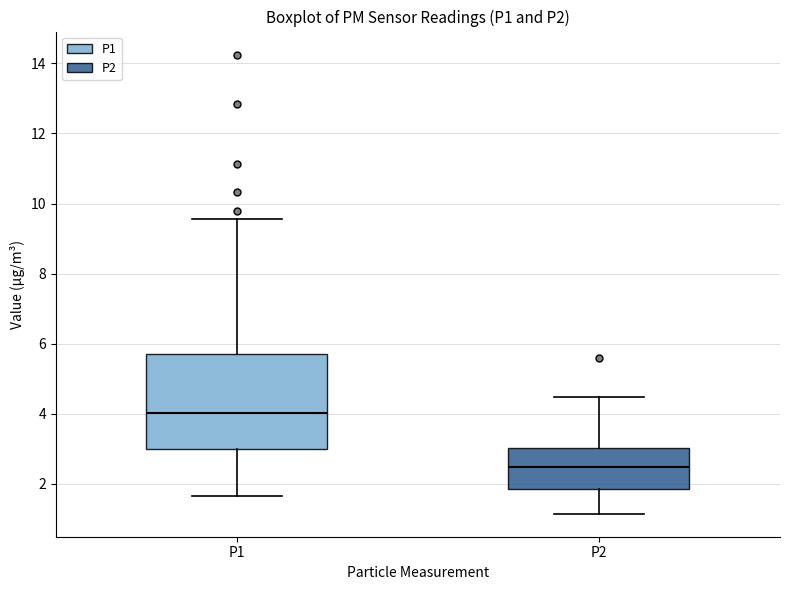

Reading left to right, read every box against the y-axis: the position of its median line, the range the box covers, and the ends of its whiskers. The values are not printed on the chart, so give them approximately, as read against the axis.

P1: median 4.0, box 3.0 to 5.8, whiskers 1.6 to 9.6
P2: median 2.4, box 1.8 to 3.0, whiskers 1.2 to 4.4